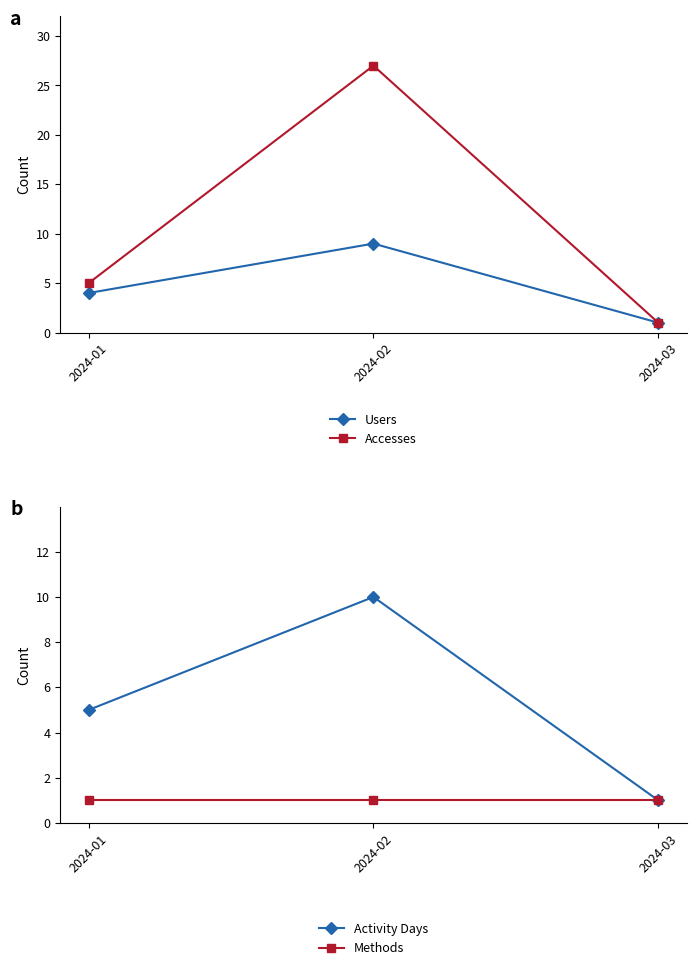

What is the greatest value displayed?

27